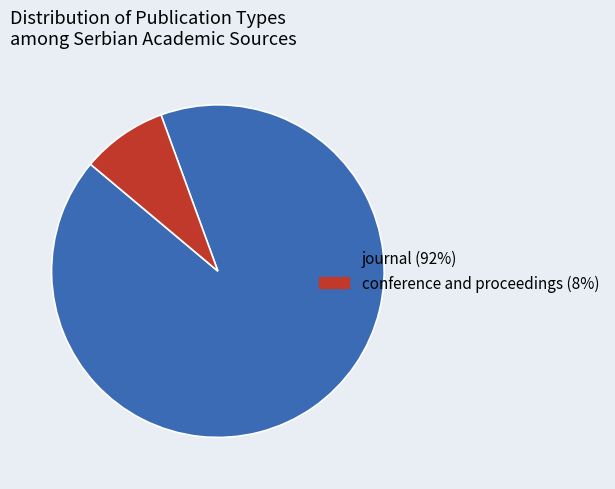

Which category has the smallest portion of the pie?

conference and proceedings